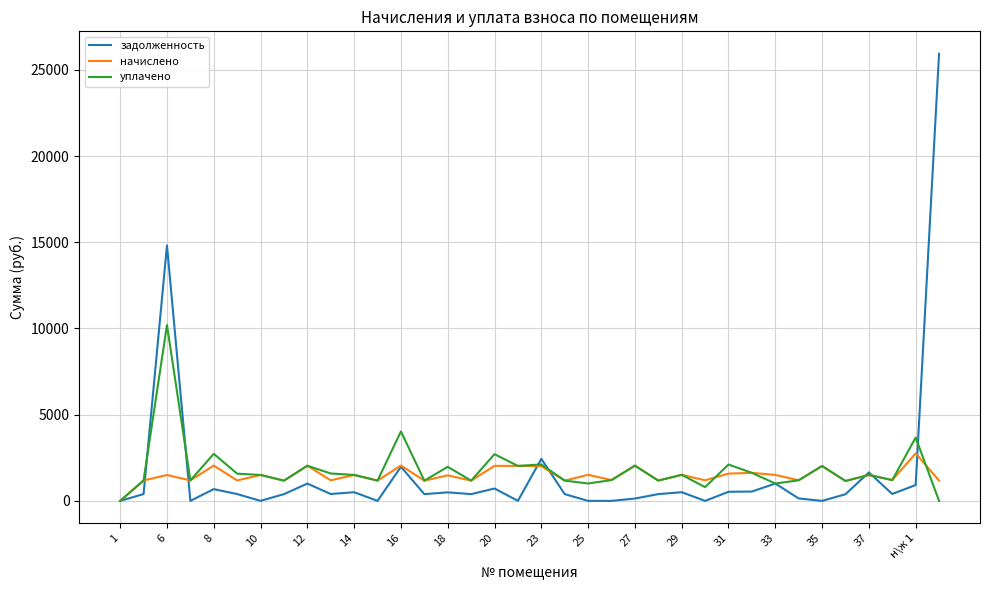

What is the greatest value displayed?

25937.7